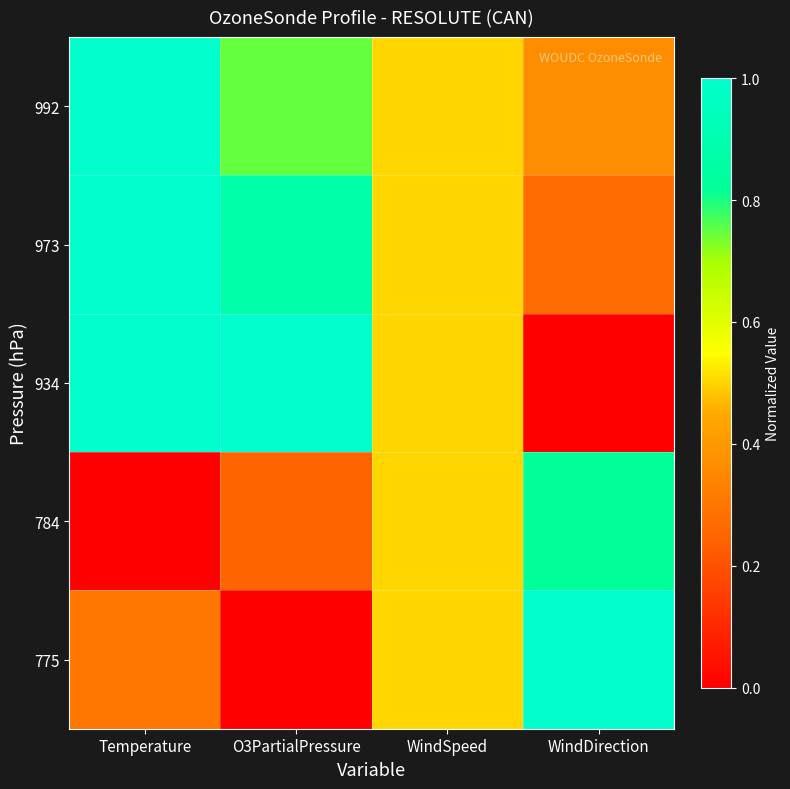

List the series in order of their peak value, lowest first.

784, 992, 973, 934, 775